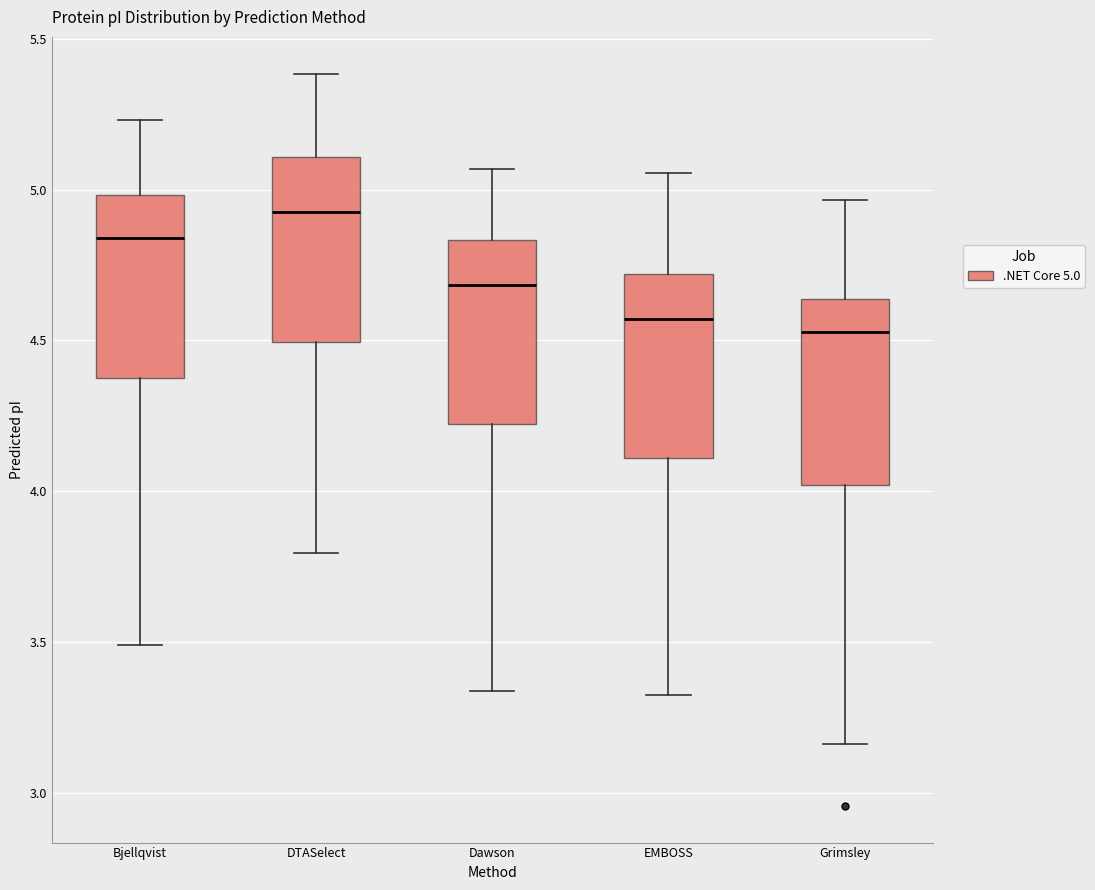

Where does the median line of the box for DTASelect sit on the y-axis? The values are not printed on the chart, so give them approximately, as read against the axis.

4.95